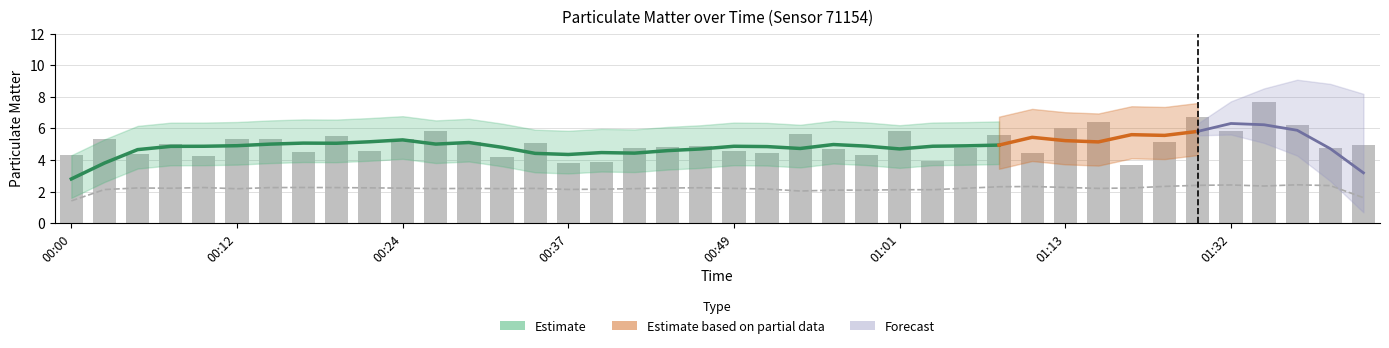

Reading left to right, list all the values displayed in this chart.

00:00=4.3	00:03=5.3	00:05=4.3	00:07=5.0	00:10=4.2	00:12=5.3	00:15=5.3	00:17=4.5	00:20=5.5	00:22=4.6	00:24=5.3	00:27=5.8	00:29=5.1	00:32=4.2	00:34=5.1	00:37=3.8	00:39=3.9	00:42=4.8	00:44=4.8	00:47=4.9	00:49=4.6	00:52=4.4	00:54=5.6	00:56=4.7	00:59=4.3	01:01=5.8	01:04=3.9	01:06=4.8	01:09=5.5	01:11=4.4	01:13=6.0	01:16=6.4	01:19=3.7	01:24=5.2	01:30=6.7	01:32=5.8	01:35=7.7	01:37=6.2	01:40=4.8	01:42=5.0